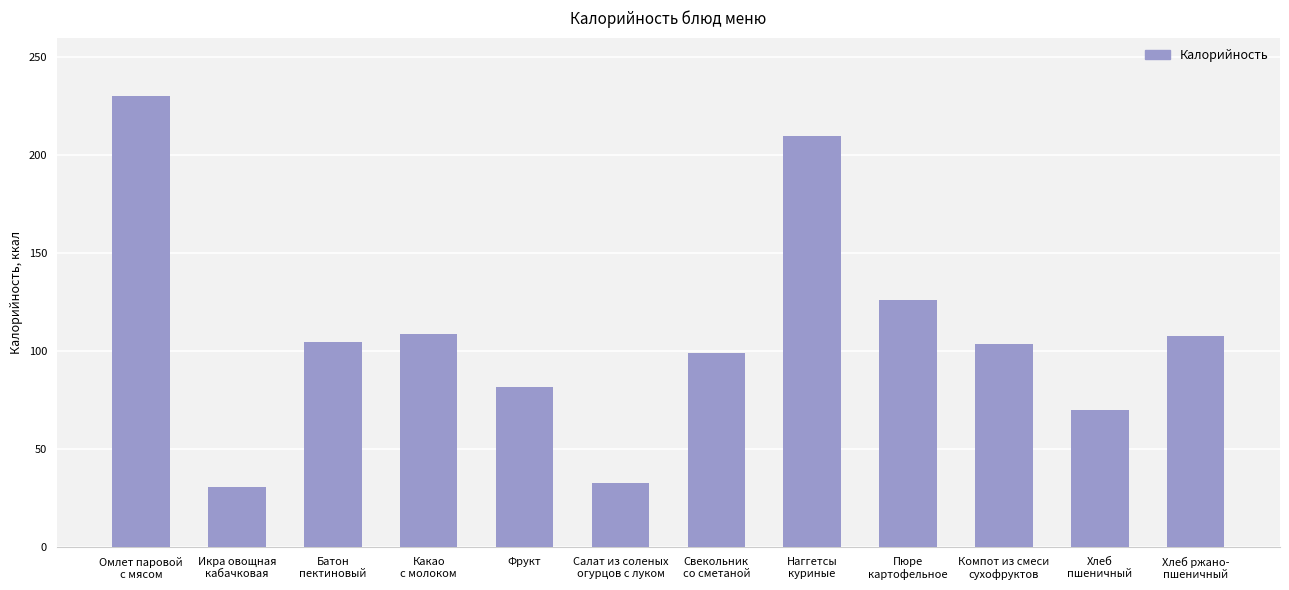

What is the average value?

109